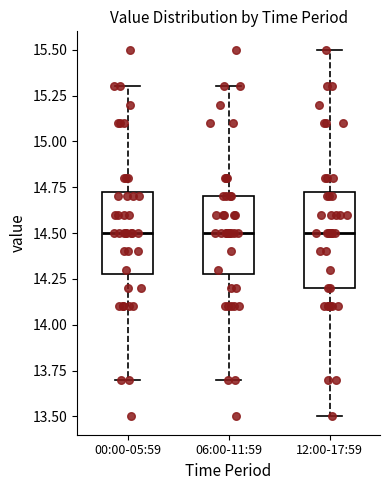

Comparing the boxes themselves (not the whiskers), which one is the tallest?

12:00-17:59